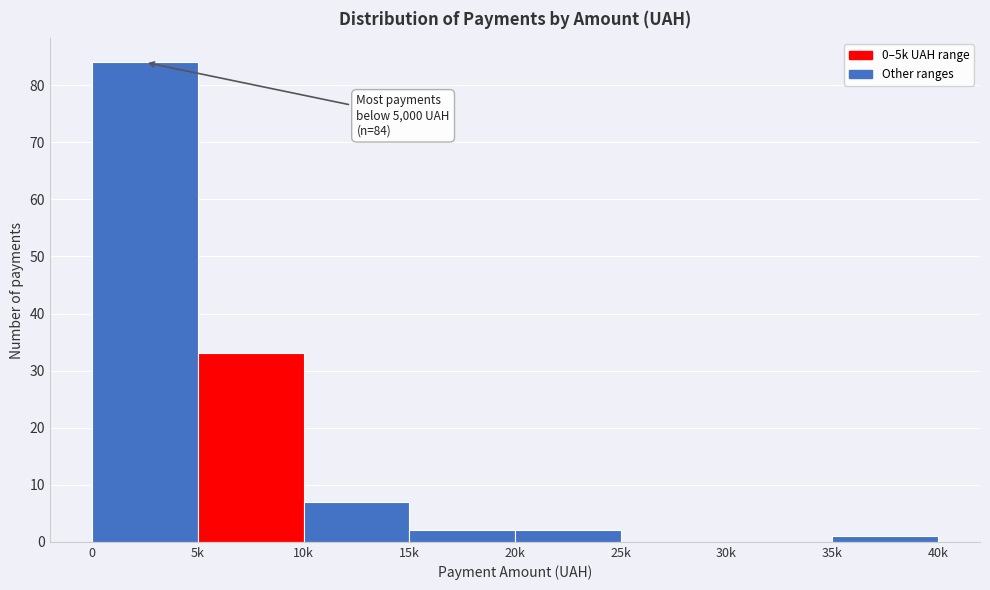

Reading right to left, extract all data points from this chart.

35k=1	30k=0	25k=0	20k=2	15k=2	10k=7	5k=33	0=84